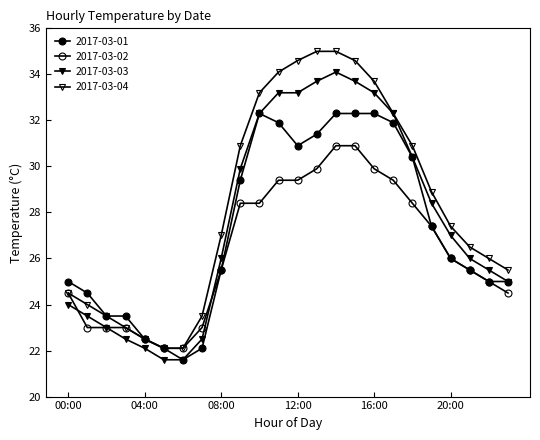

Which category has the lowest value in the 2017-03-03 series?

05:00